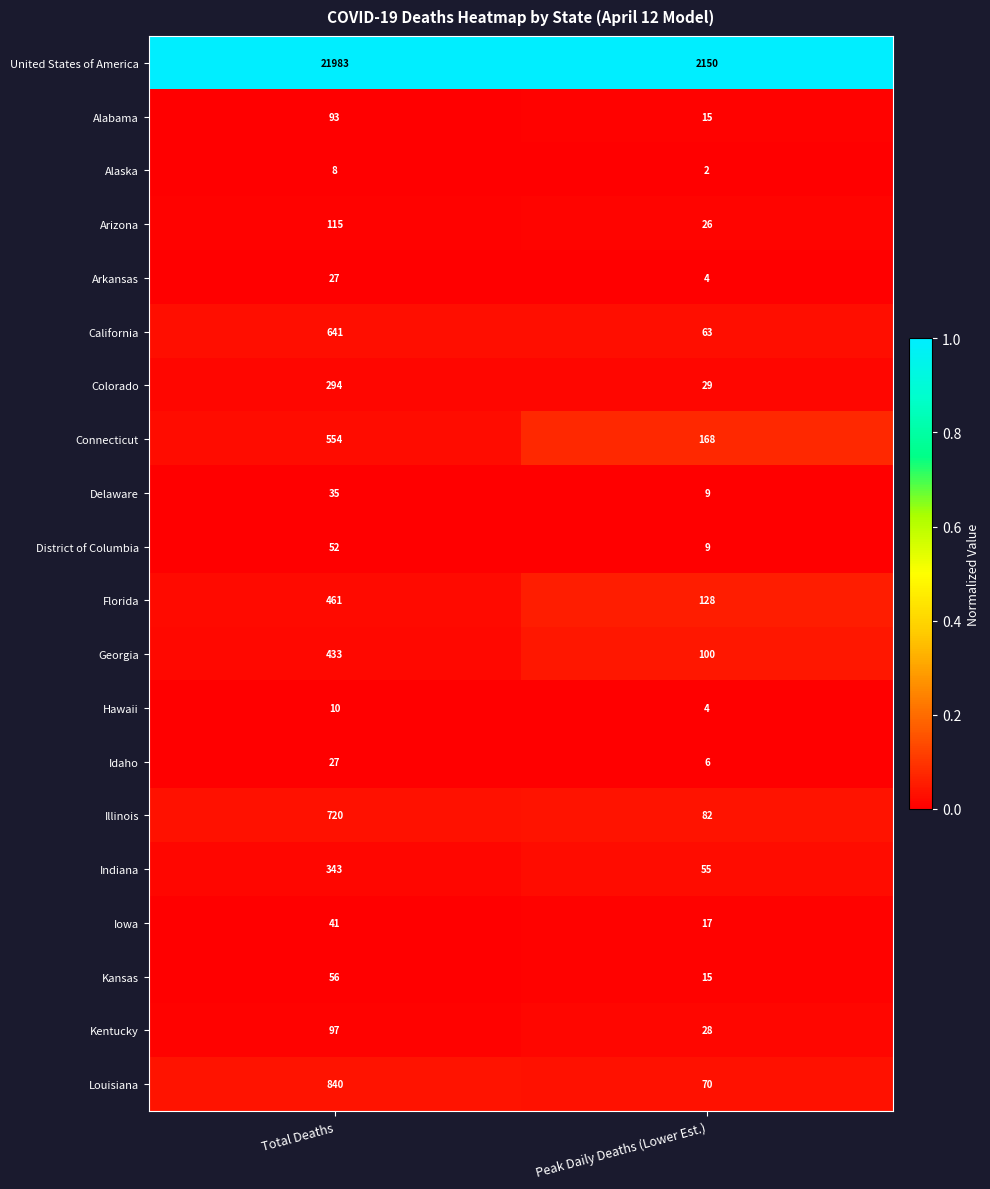

Where is Georgia nearest to the value 266?

Peak Daily Deaths (Lower Est.)